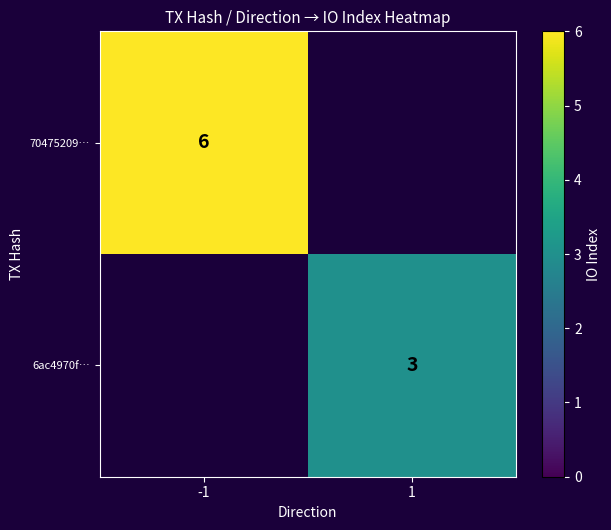

Is it true that 6ac4970f… equals 4 at 1?

False